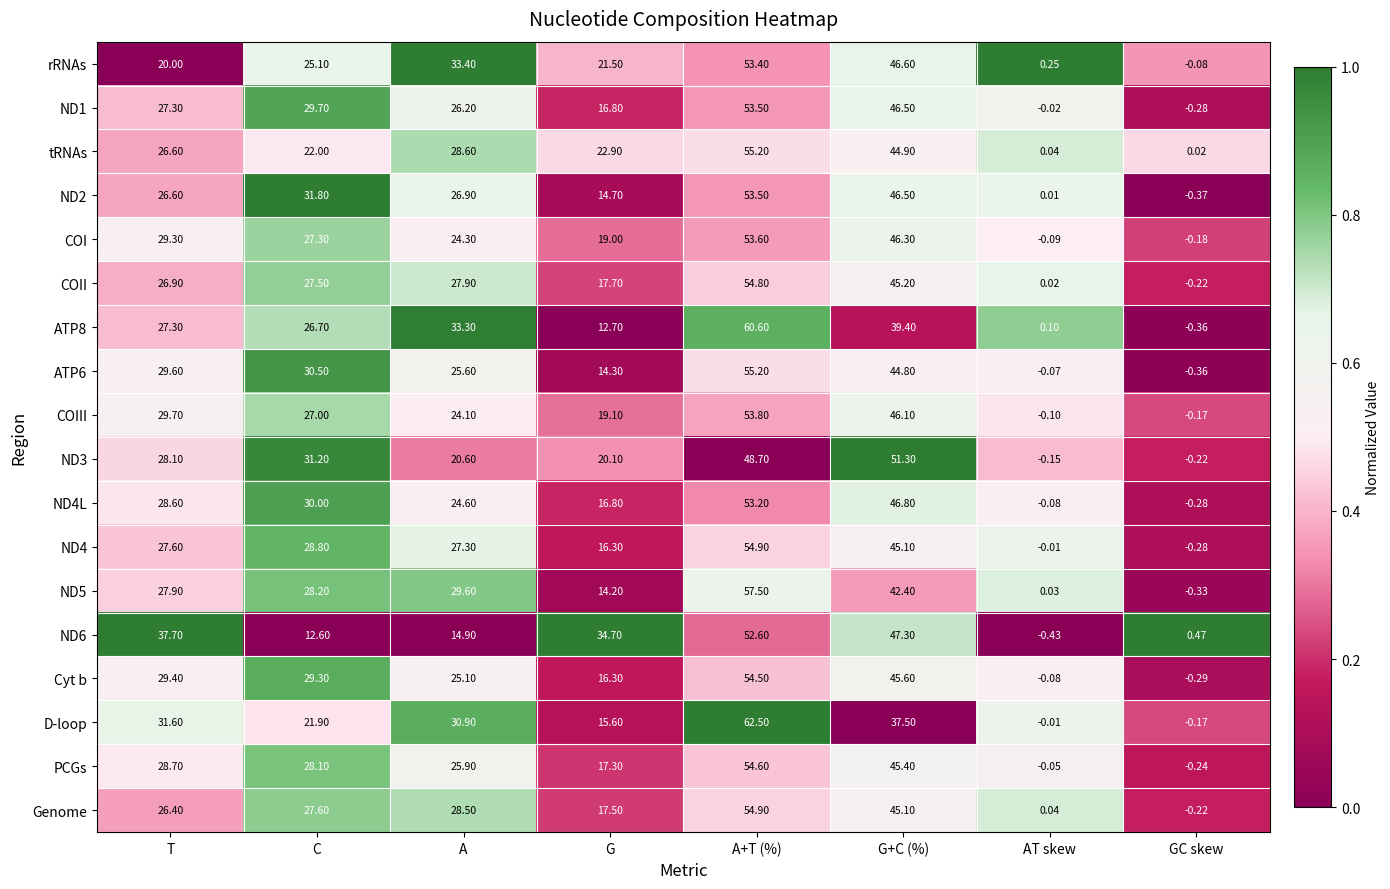

Is the value of D-loop at G+C (%) greater than the value of ND5 at G?

Yes